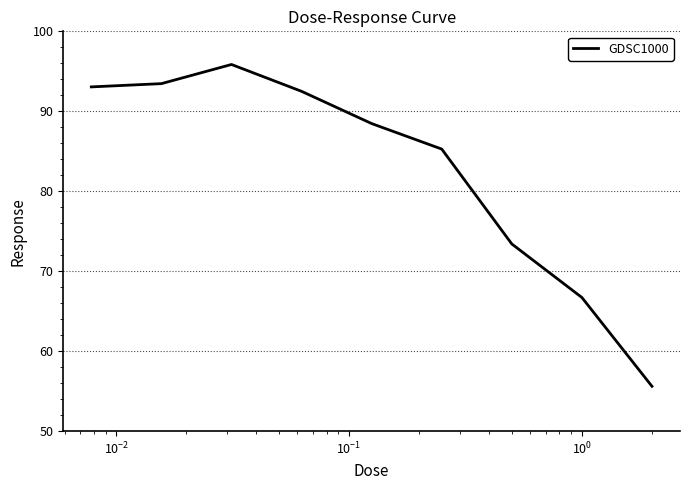

Reading right to left, list all the values displayed in this chart.

55.6	66.7	73.4	85.3	88.5	92.5	95.9	93.5	93.1